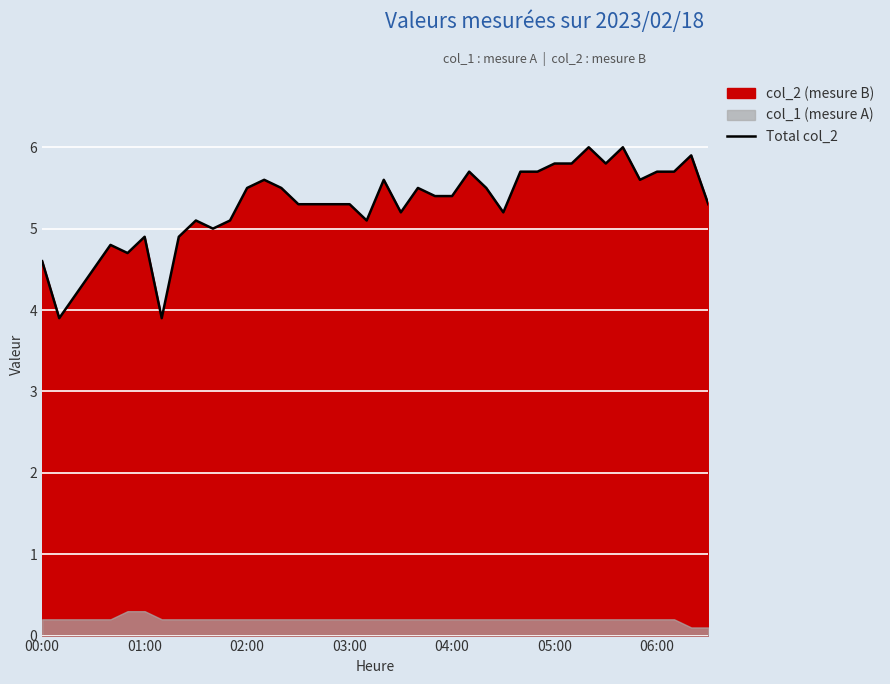

At which label does the data first exceed 5?

9